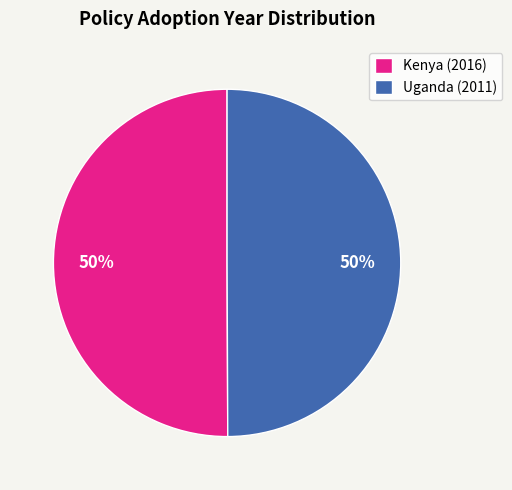

To the nearest percent, what portion does Uganda (2011) represent?

50%